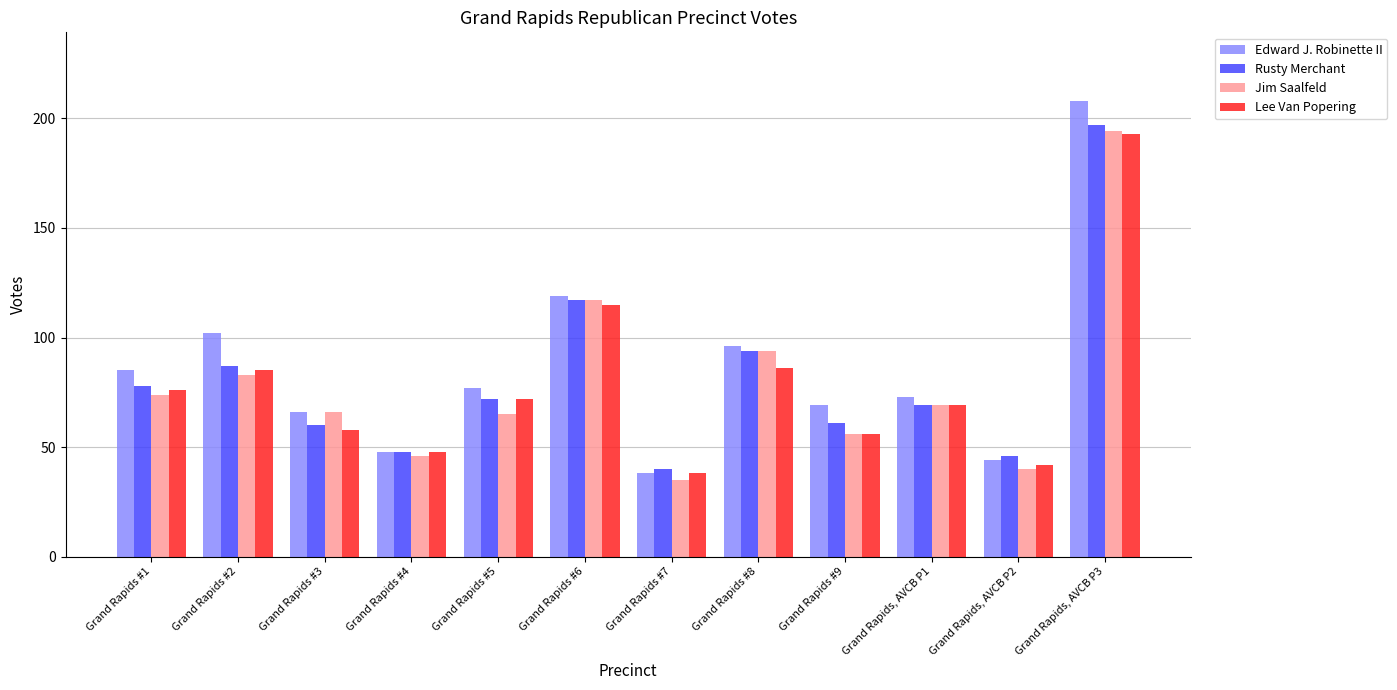

Is the value of Rusty Merchant at Grand Rapids #1 greater than the value of Edward J. Robinette II at Grand Rapids, AVCB P3?

No